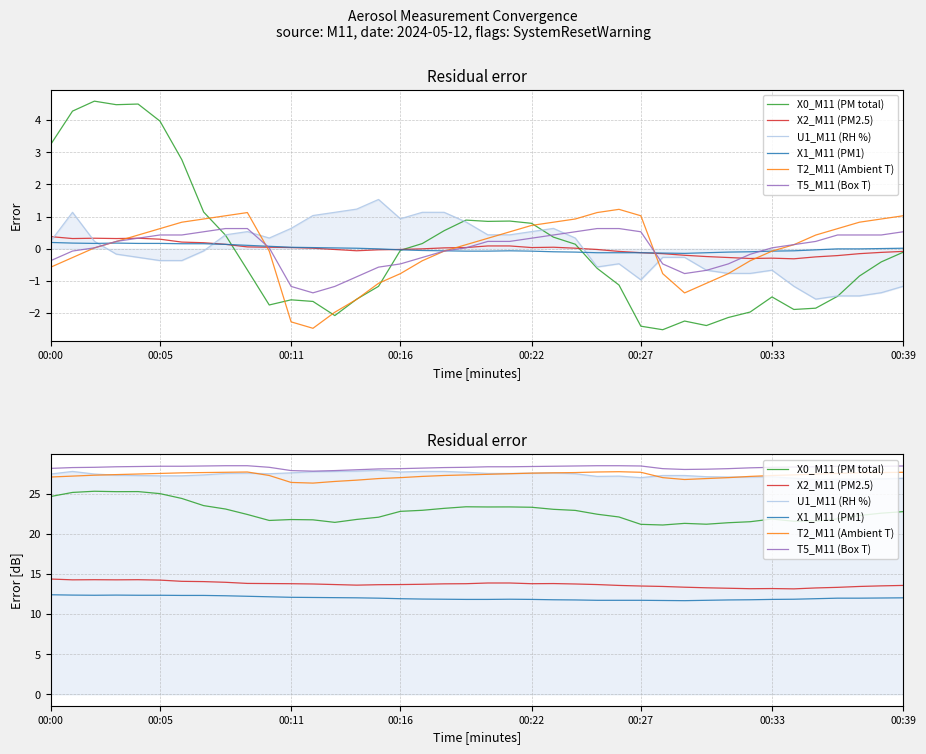

How many distinct data groups are displayed?

6